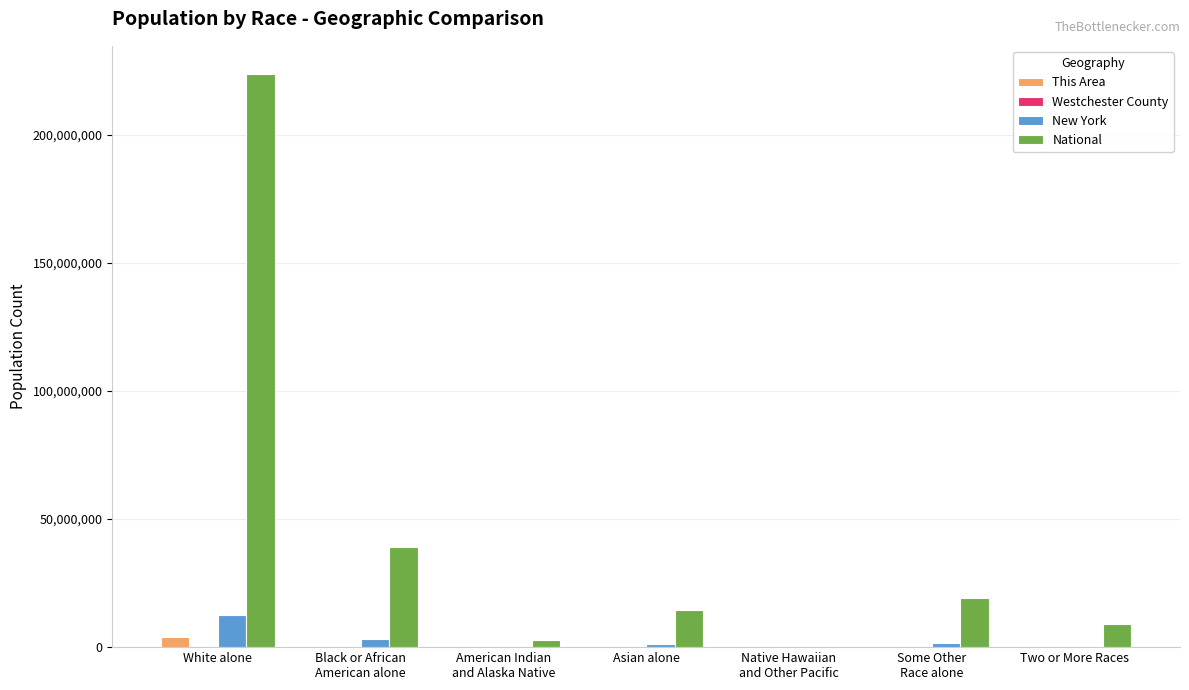

Is it true that National equals 223553265 at White alone?

True